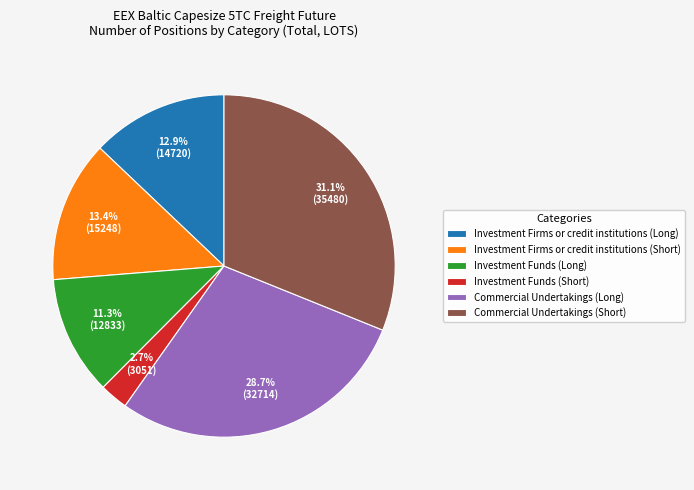

Is it true that Commercial Undertakings (Long) is 29% of the pie?

True